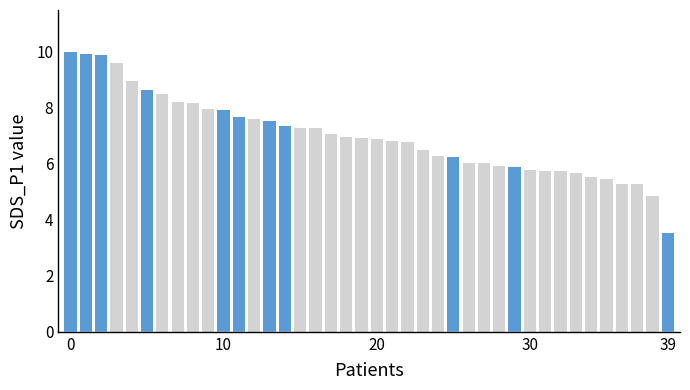

True or false: SDS_P2 has a value of 0.6 at 29.

False